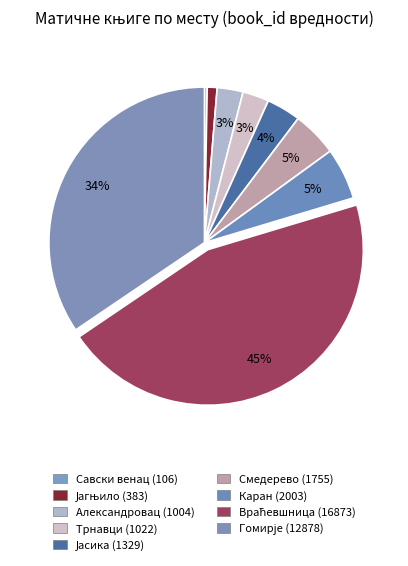

Which slice is the largest?

Враћевшница (16873)